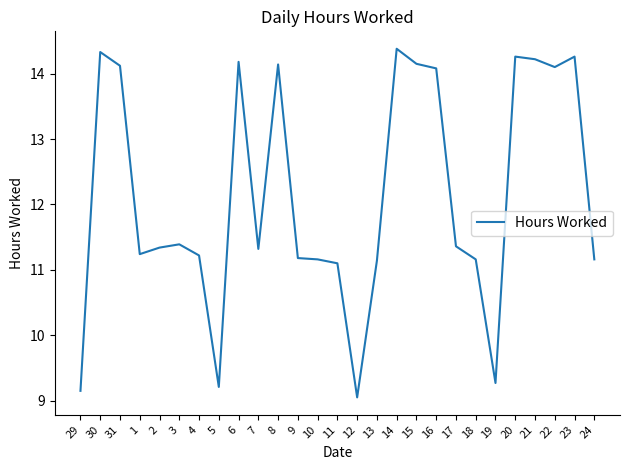

What is the difference between the maximum and minimum values?

5.3